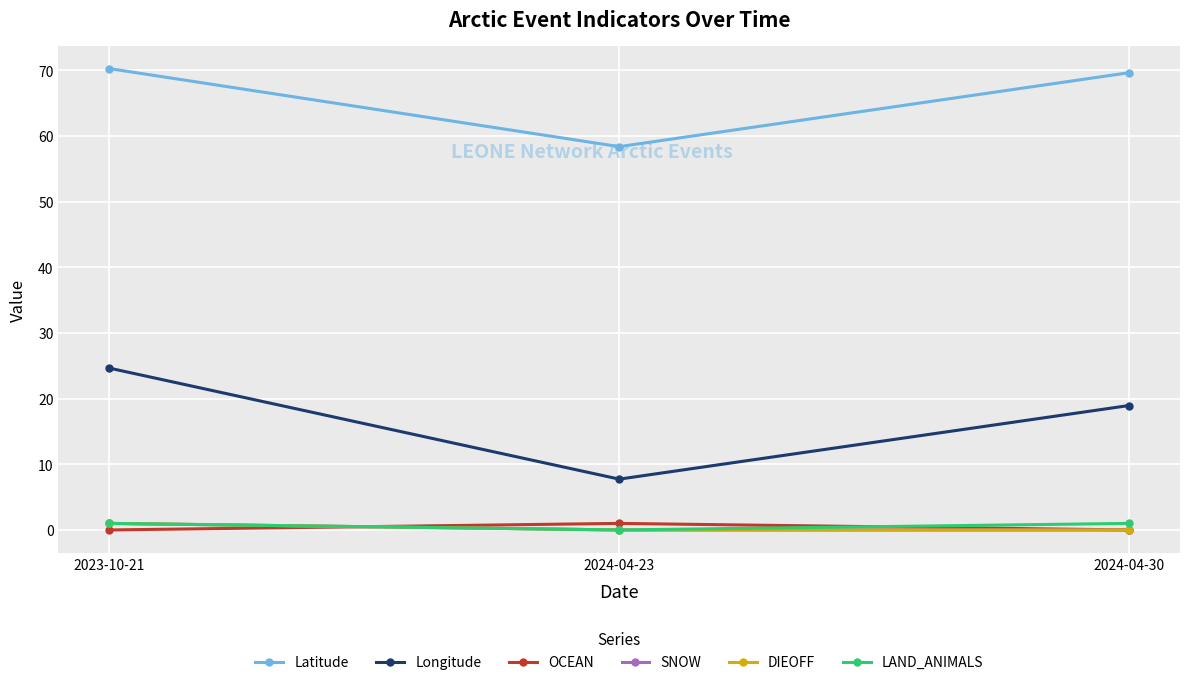

Does the chart have visible grid lines?

Yes